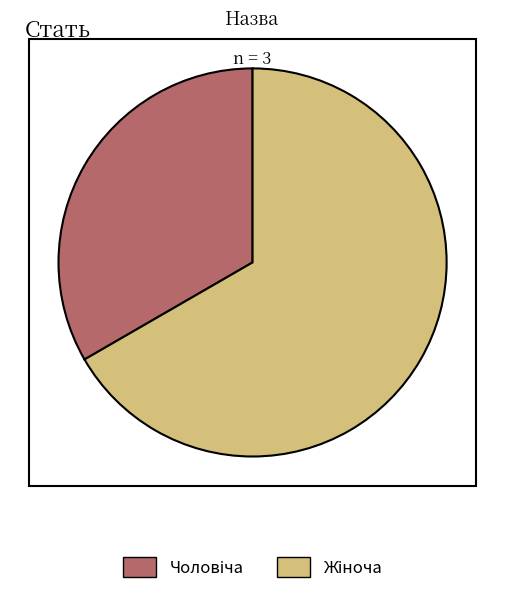

Is there any slice that represents more than half of the pie?

Yes